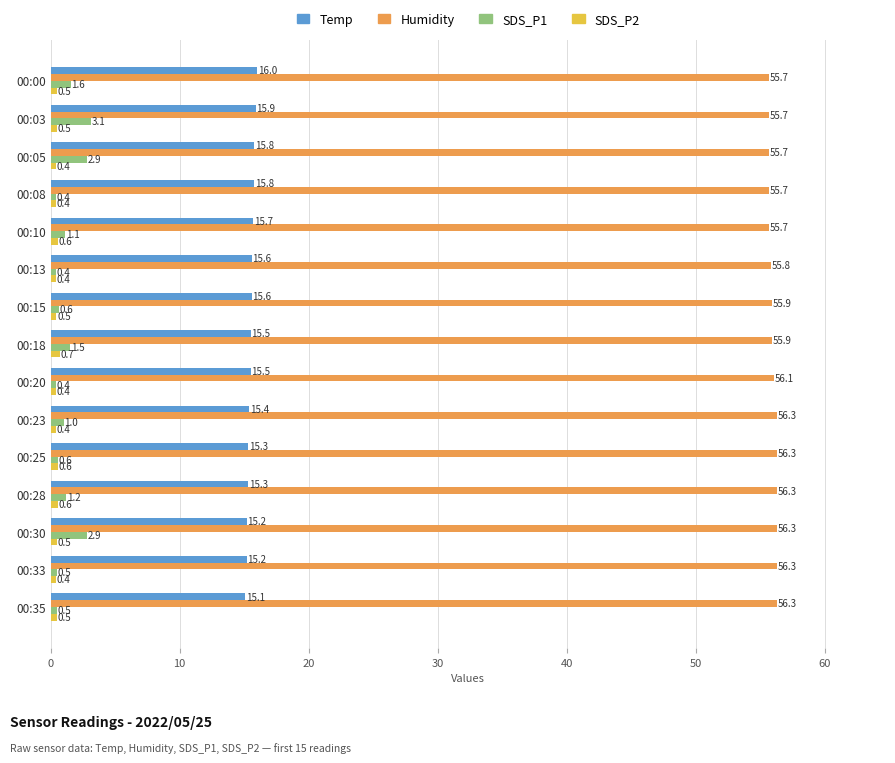

List the series in order of their peak value, highest first.

Humidity, Temp, SDS_P1, SDS_P2